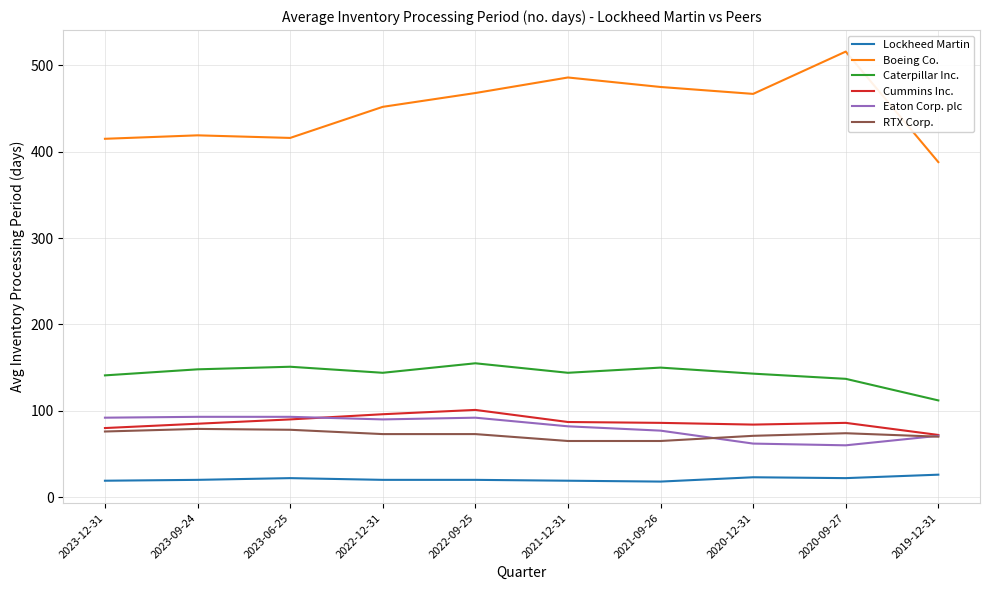

What is the maximum value for Cummins Inc.?

101